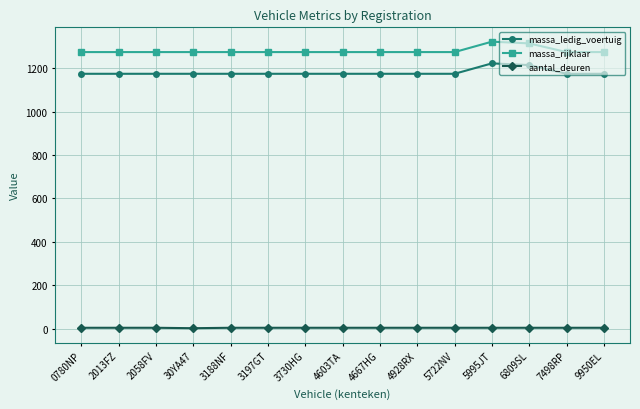

Rank the series by their maximum value, from highest to lowest.

massa_rijklaar, massa_ledig_voertuig, aantal_deuren